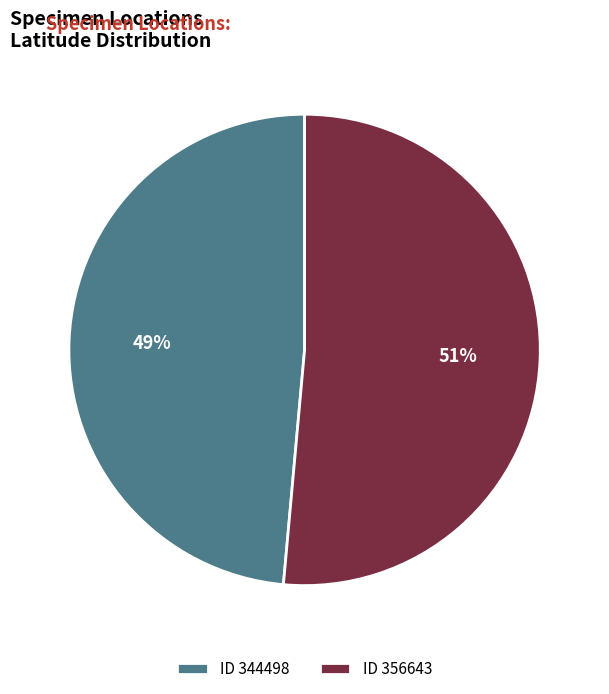

Which slice is the smallest?

ID 344498